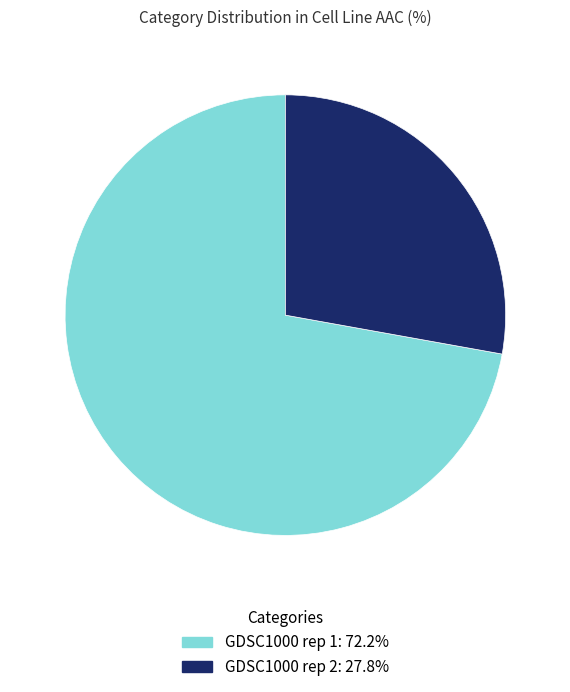

Is the sum of GDSC1000 rep 2 and GDSC1000 rep 1 greater than half?

Yes